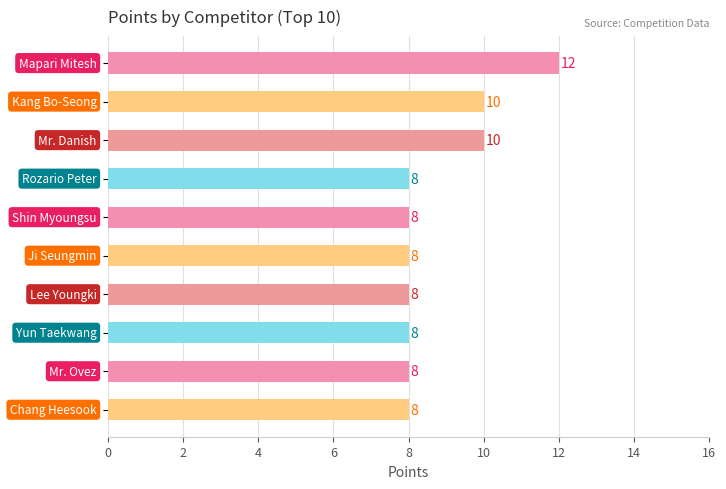

How many values are between 8 and 10?

9